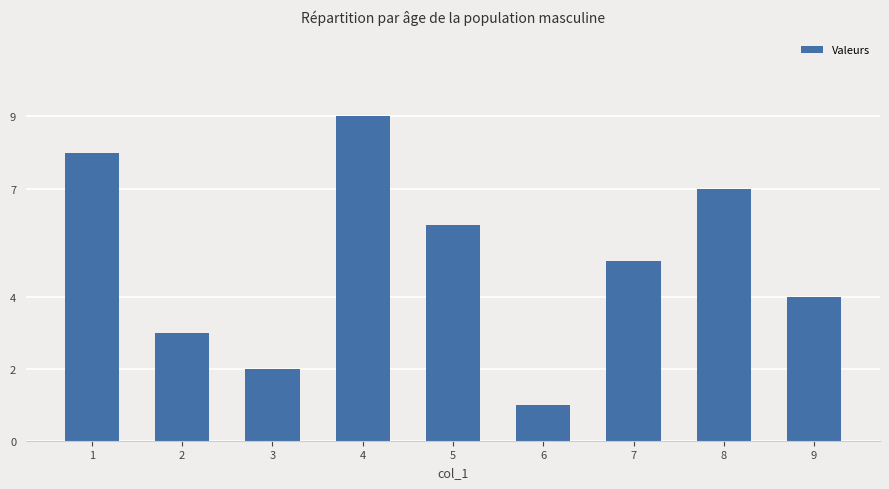

What is the change in value from 2 to 4?

+6